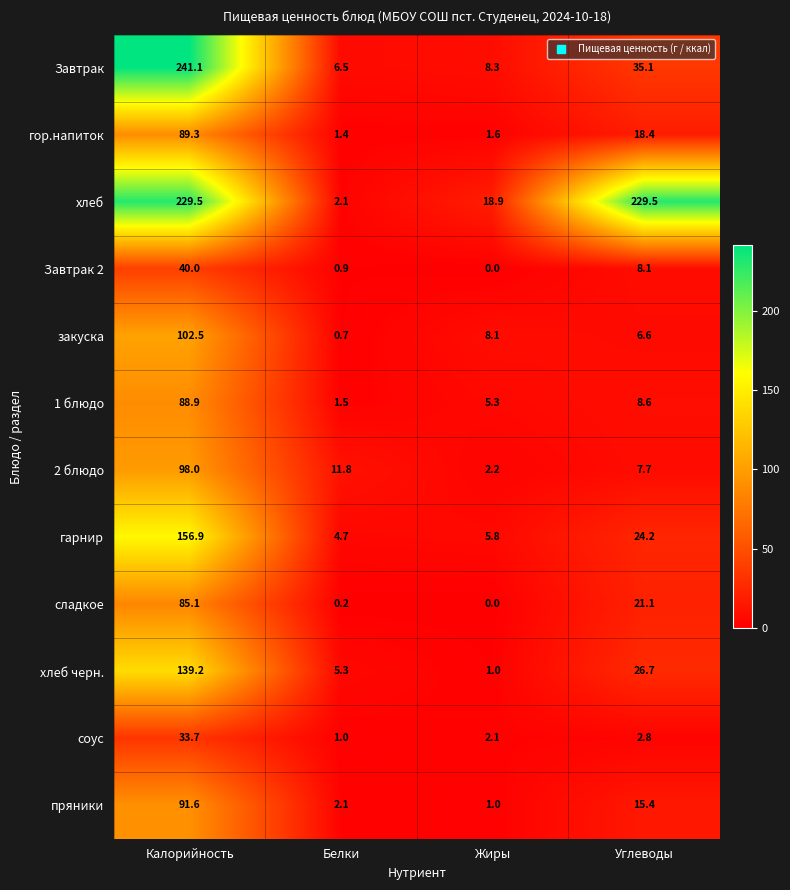

Is it true that 2 блюдо equals 2.2 at Жиры?

True